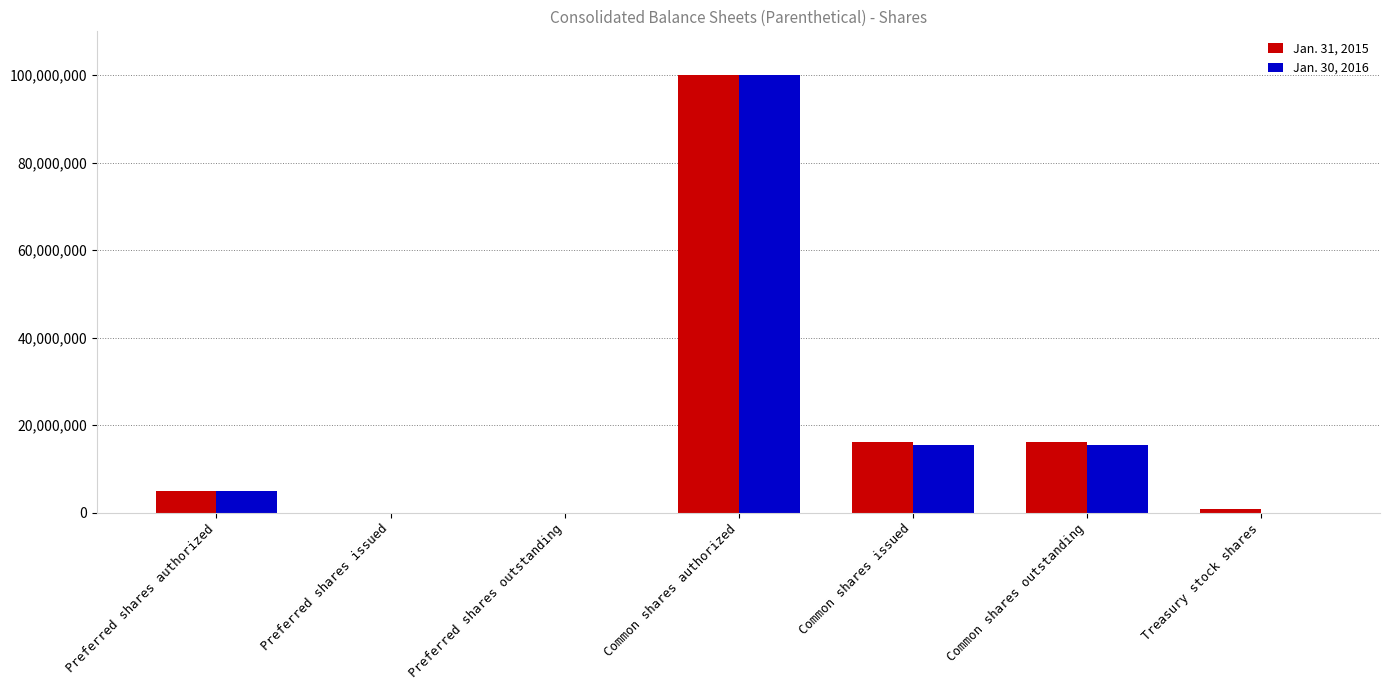

What are all the series names shown in the legend?

Jan. 31, 2015, Jan. 30, 2016